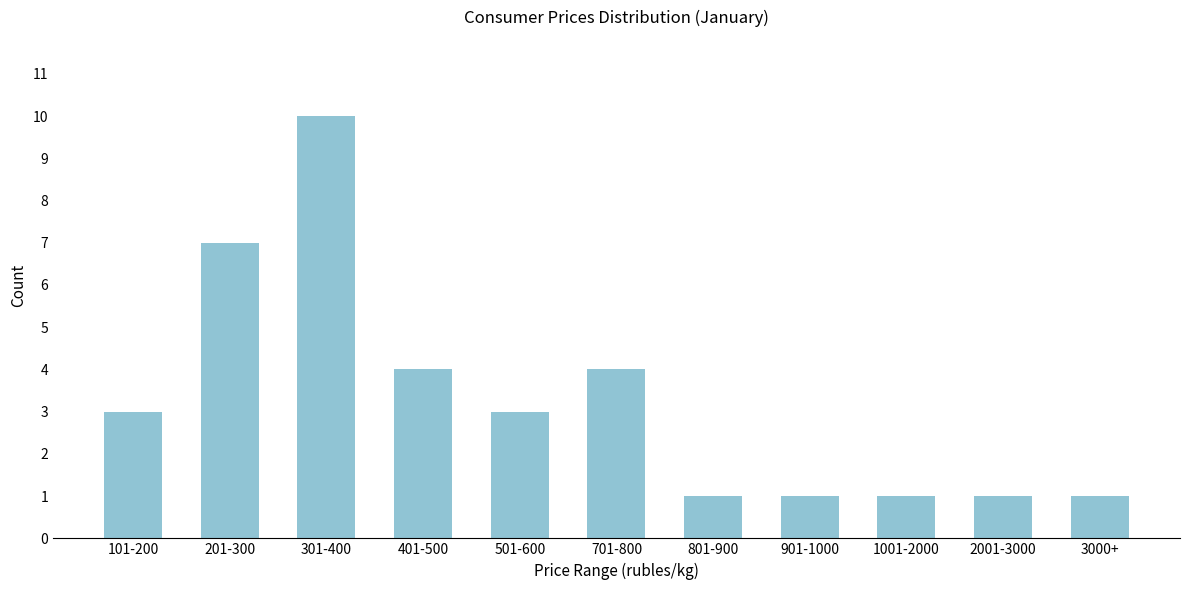

Reading right to left, transcribe all the data shown in this chart.

3000+=1	2001-3000=1	1001-2000=1	901-1000=1	801-900=1	701-800=4	501-600=3	401-500=4	301-400=10	201-300=7	101-200=3